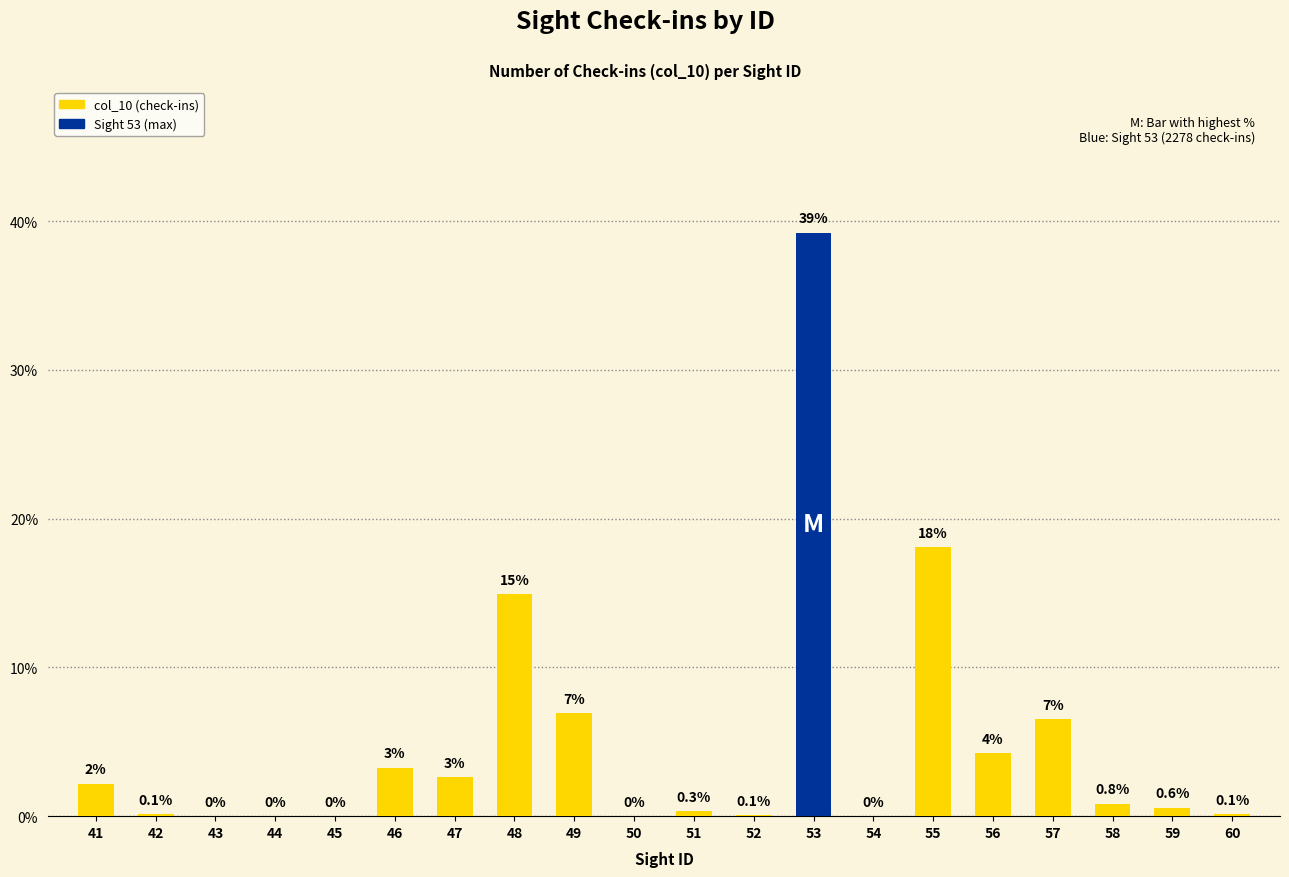

What is the sum of all values?

100.0